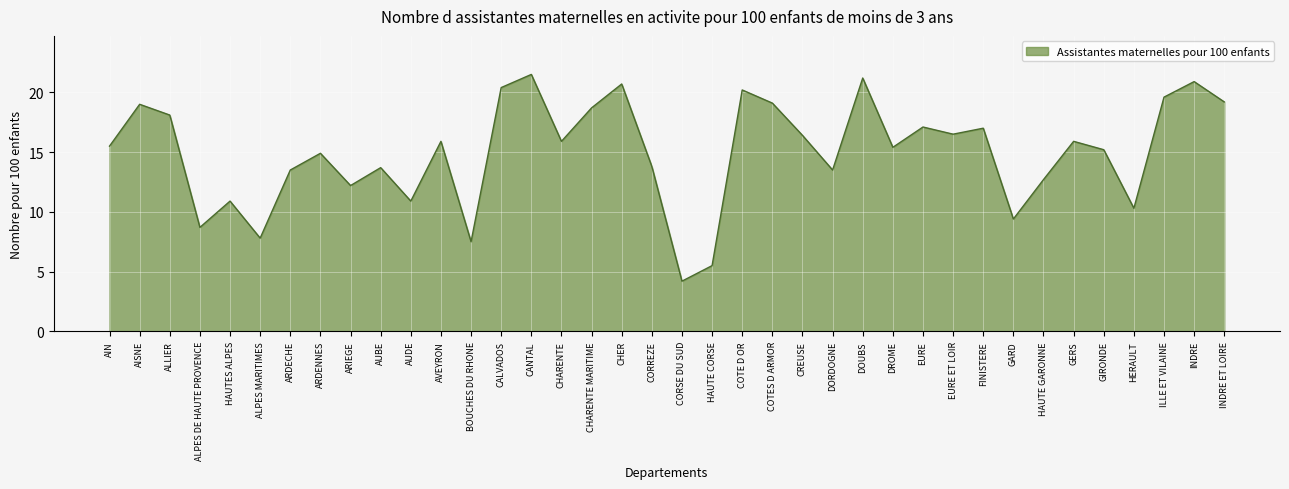

True or false: the data has more than 0 interior local peaks.

True